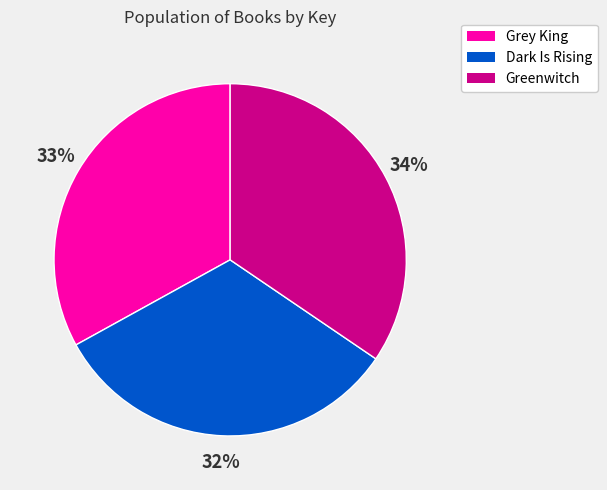

To the nearest percent, what is the combined percentage of Grey King and Greenwitch?

68%